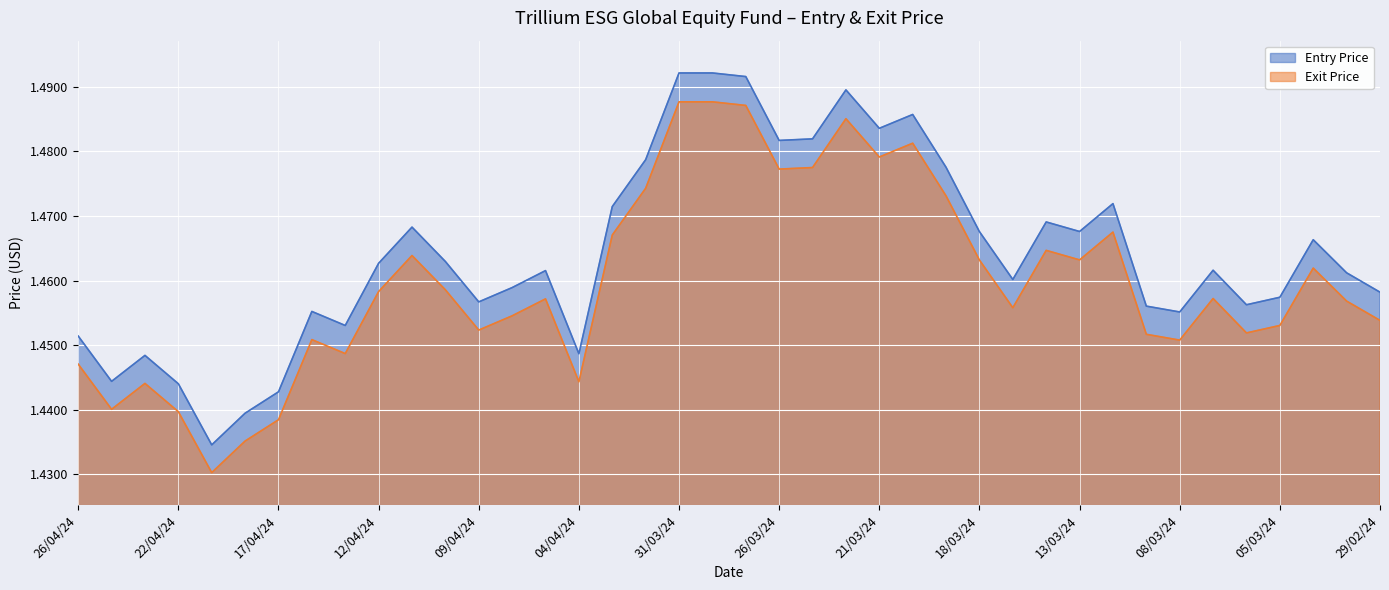

What is the label of the 35th point from the right?

18/04/24